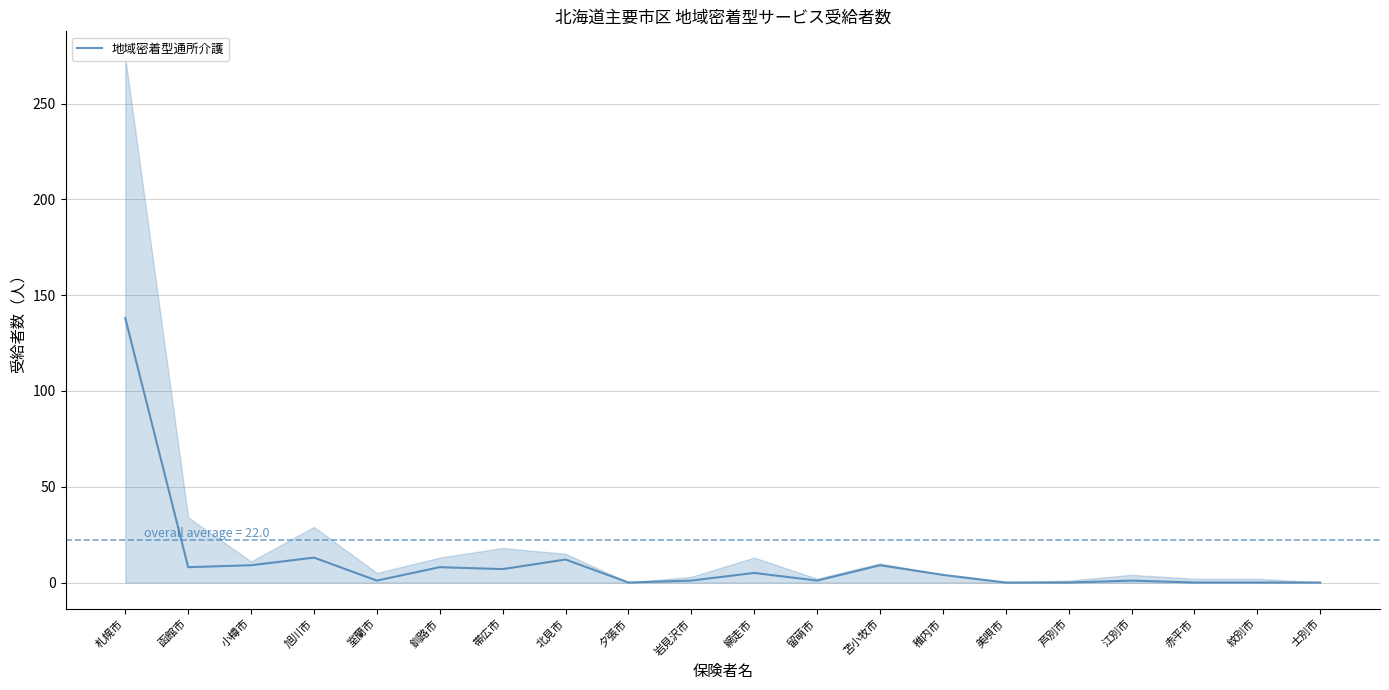

What is the label of the 11th point from the left?

網走市